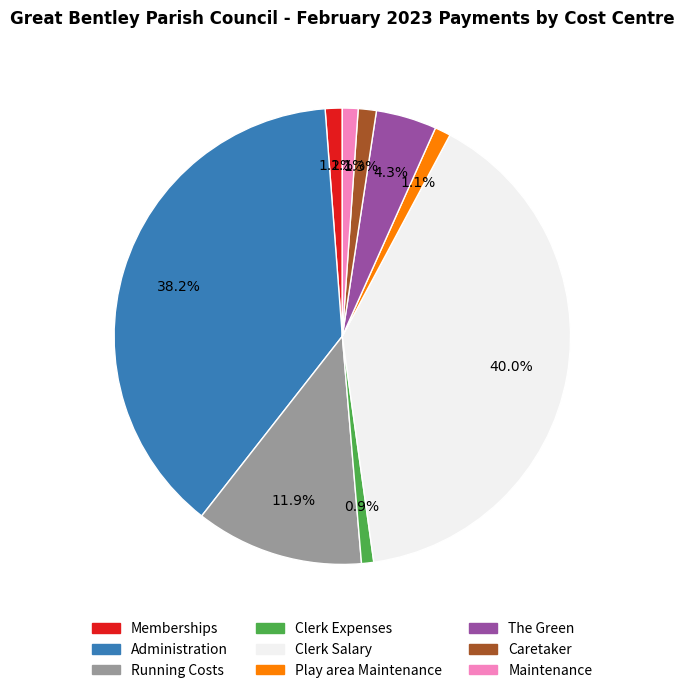

How many slices are in this pie chart?

9